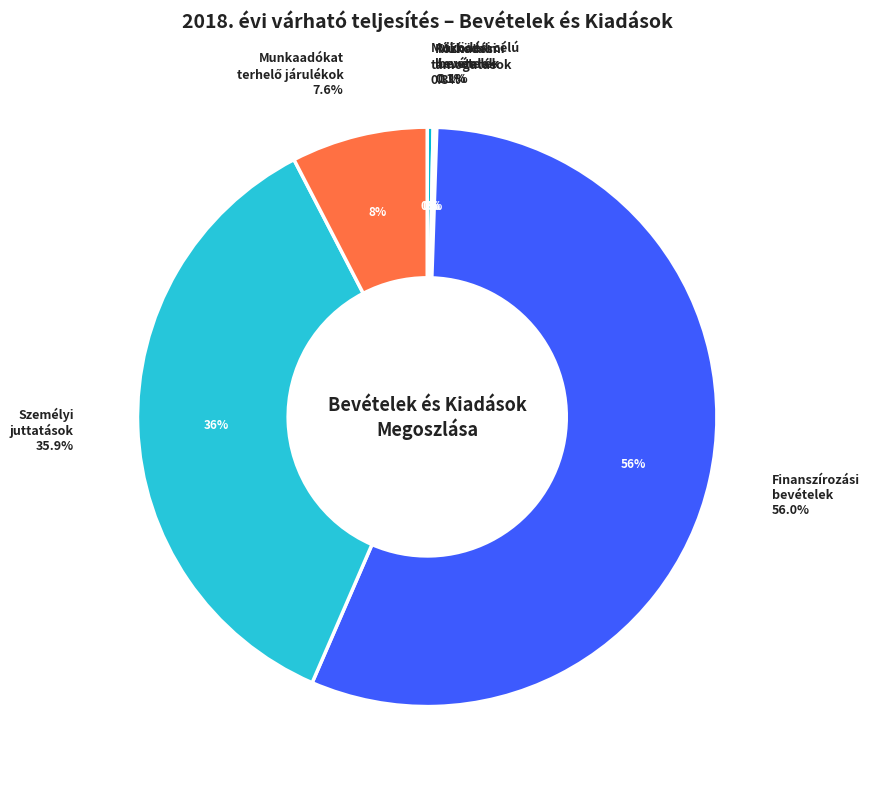

Does Munkaadókat terhelő járulékok account for over 50% of the chart?

No